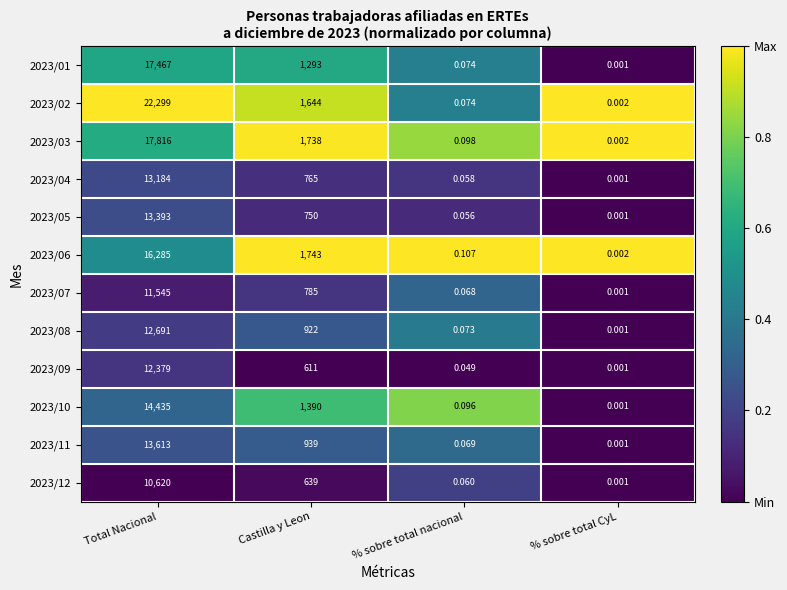

Which category has the lowest value across all series?

% sobre total CyL